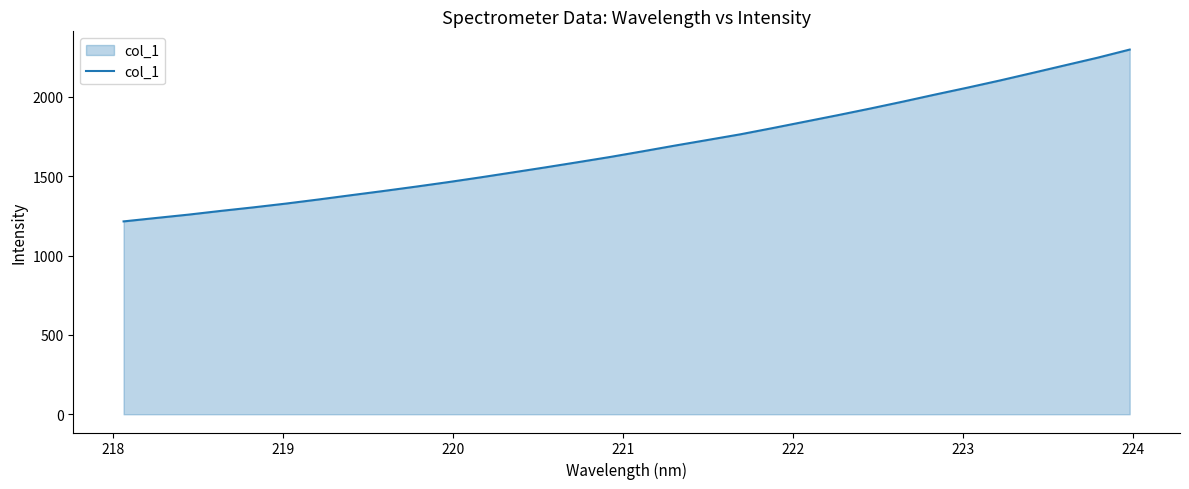

Reading left to right, transcribe all the data shown in this chart.

1215.5	1237.1	1258.2	1281.8	1304.1	1327.8	1353.6	1380.6	1407.1	1434.6	1463.2	1493.4	1524.8	1556.4	1589.0	1622.2	1657.7	1694.1	1729.2	1764.6	1804.0	1844.6	1885.0	1926.8	1970.2	2015.0	2058.6	2103.8	2151.2	2199.1	2246.8	2298.4